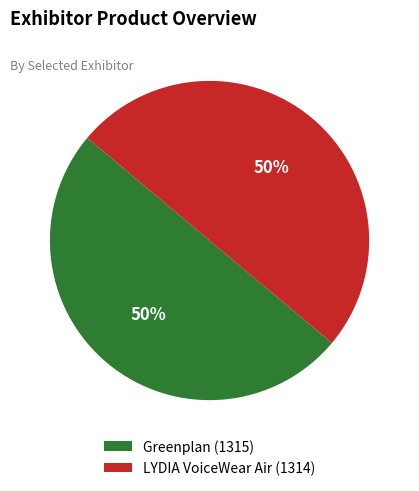

The LYDIA VoiceWear Air (1314) slice represents 58% of the pie. True or false?

False